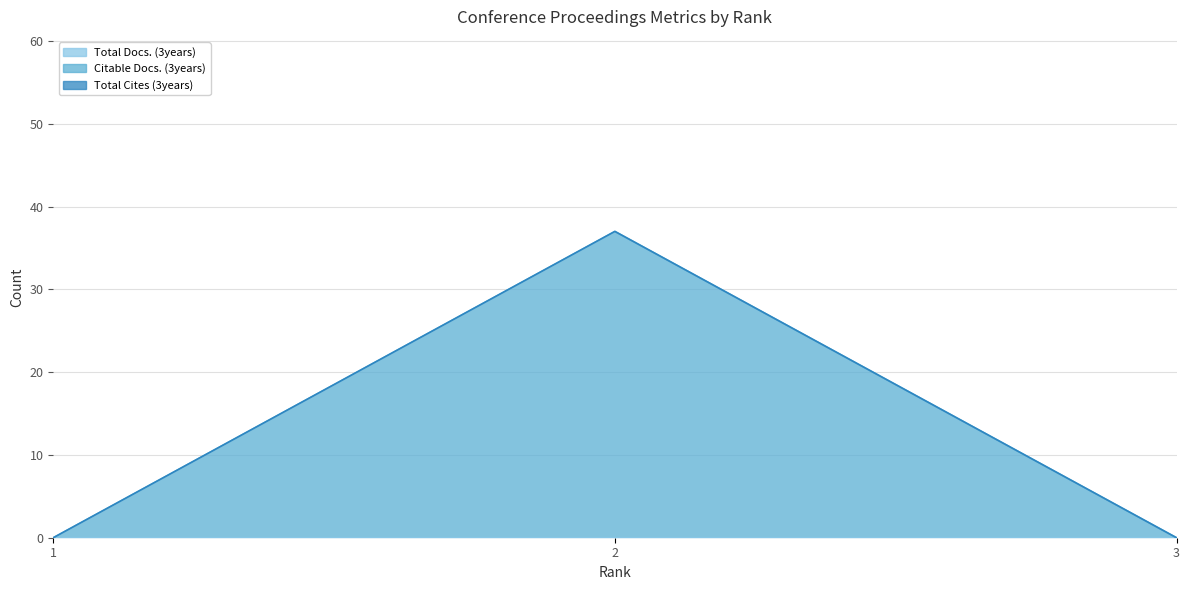

Reading left to right, what are all the values shown in this chart?

Total Docs. (3years): 1=0	2=0	3=0
Citable Docs. (3years): 1=0	2=37	3=0
Total Cites (3years): 1=0	2=0	3=0